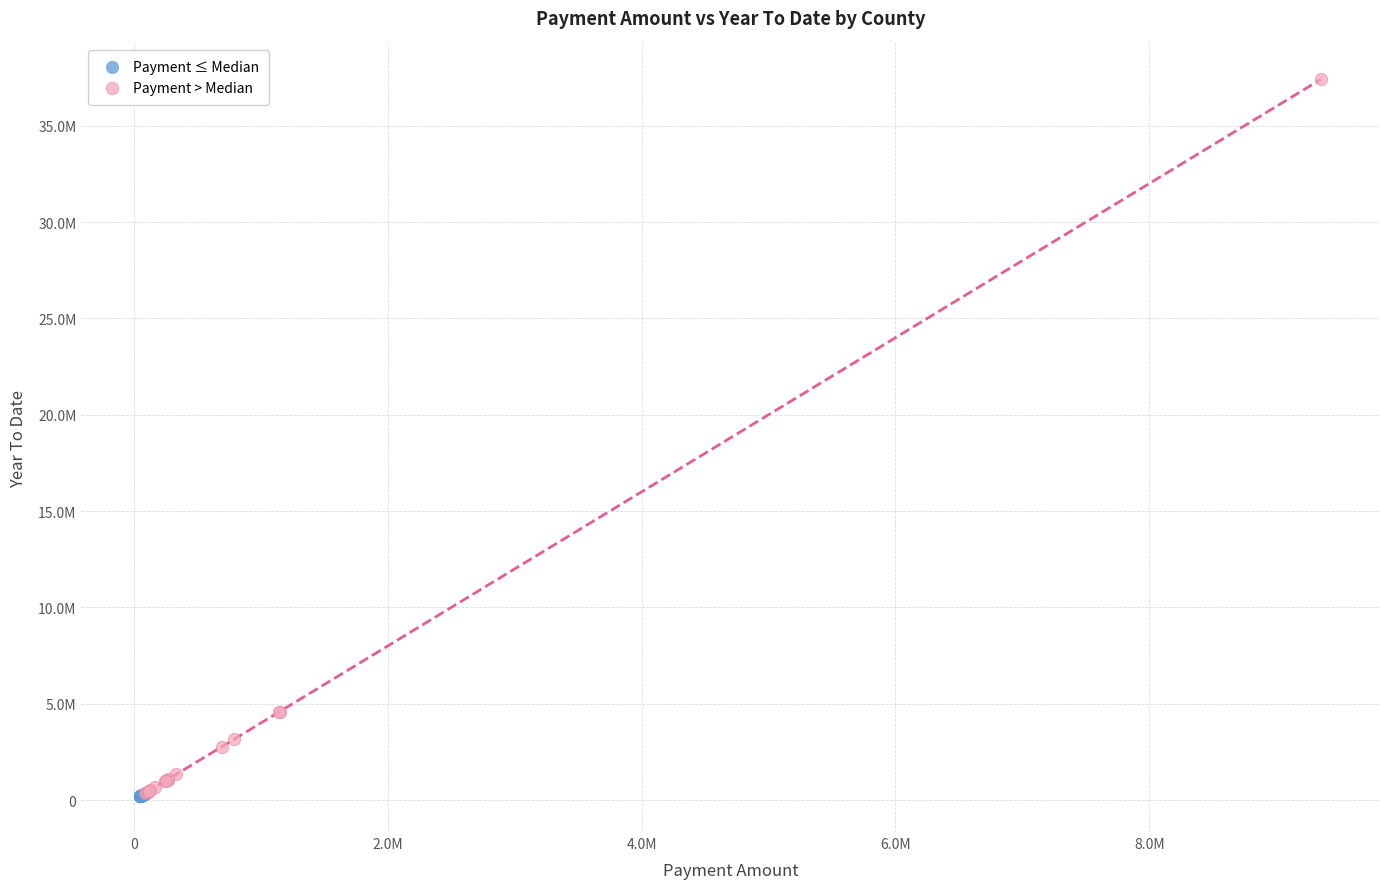

Which series has the largest Y range (max minus min)?

Payment > Median